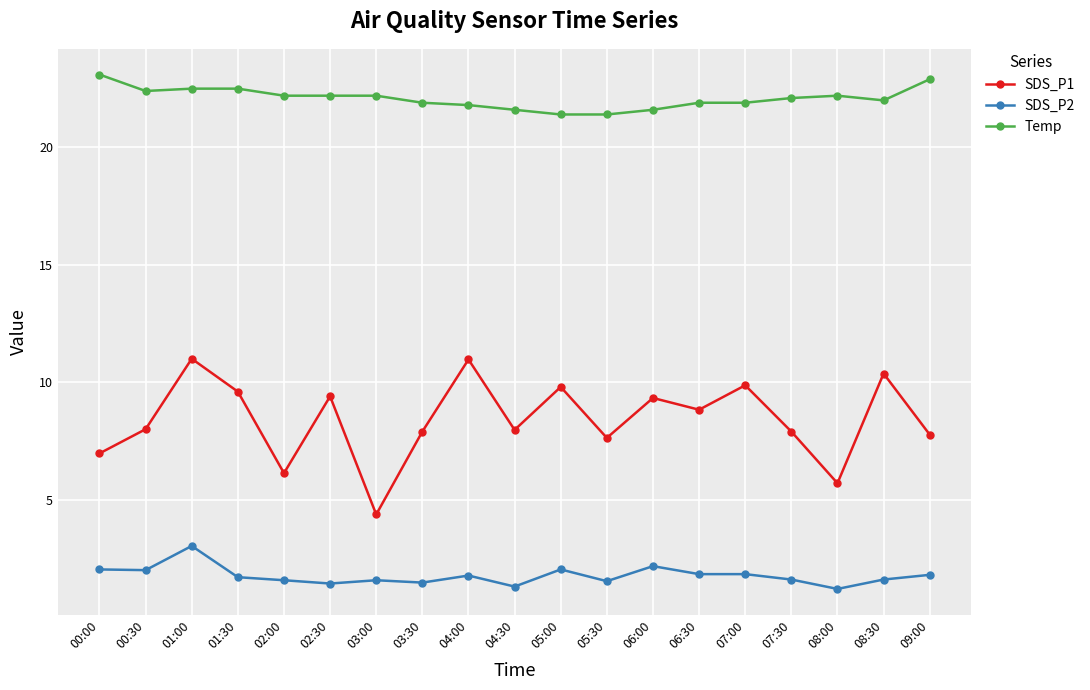

Does the chart have visible grid lines?

Yes